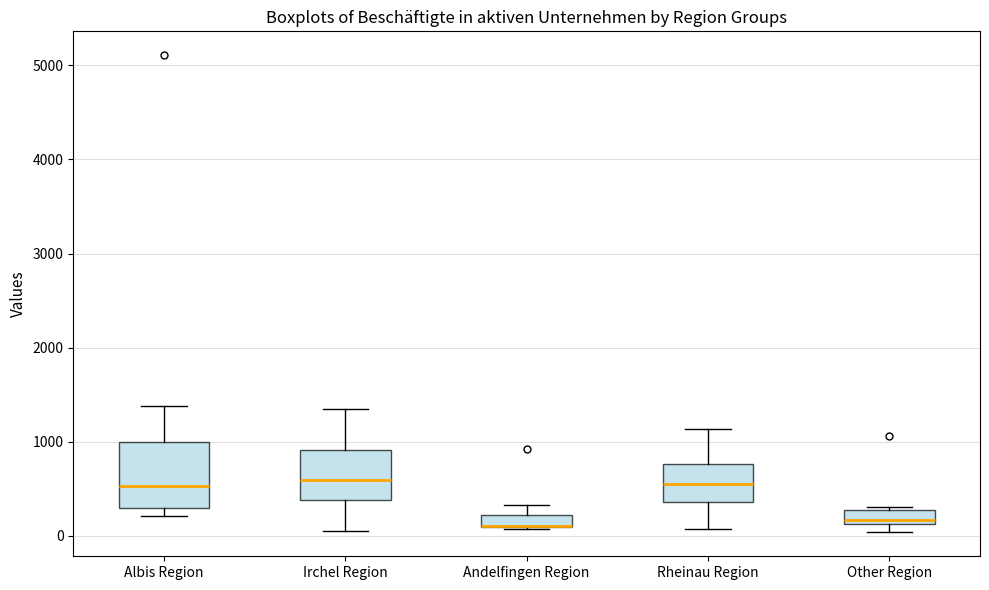

Comparing the boxes themselves (not the whiskers), which one is the tallest?

Albis Region